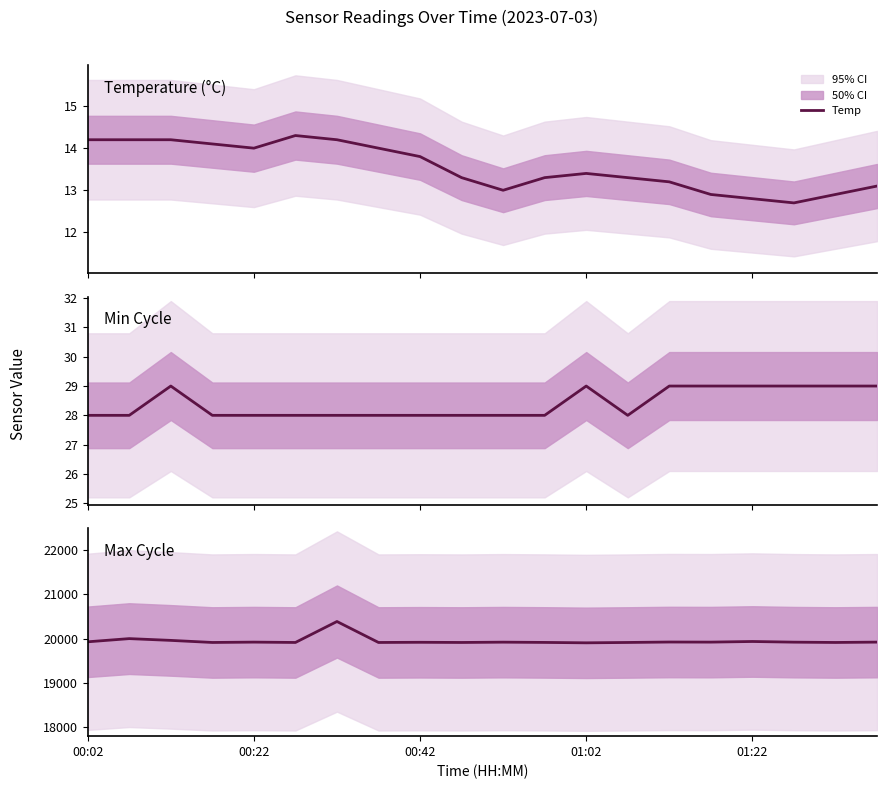

List the series in order of their peak value, highest first.

Max_cycle, Min_cycle, Temp